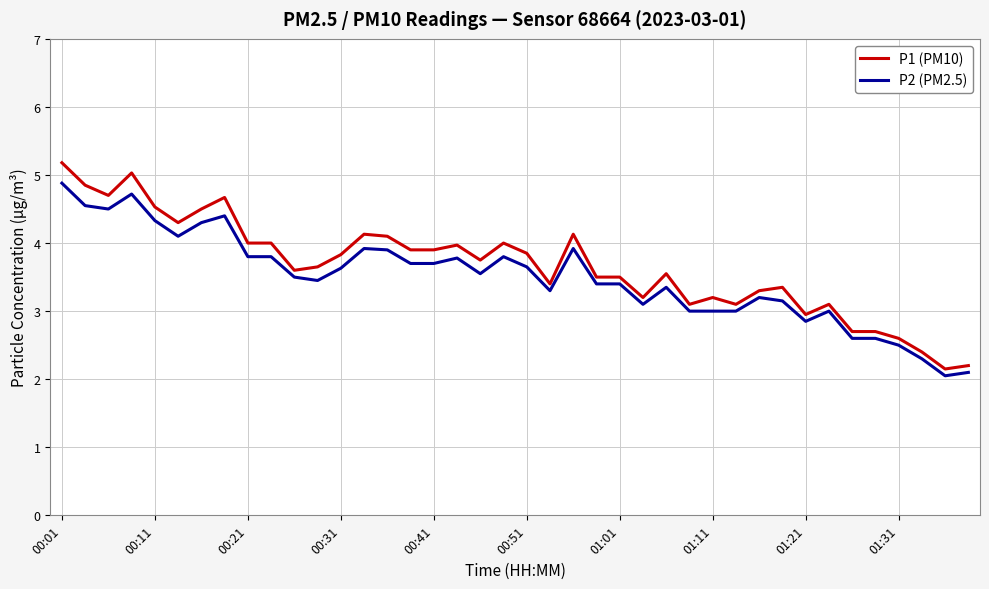

Which series has the largest range (max minus min)?

P1 (PM10)